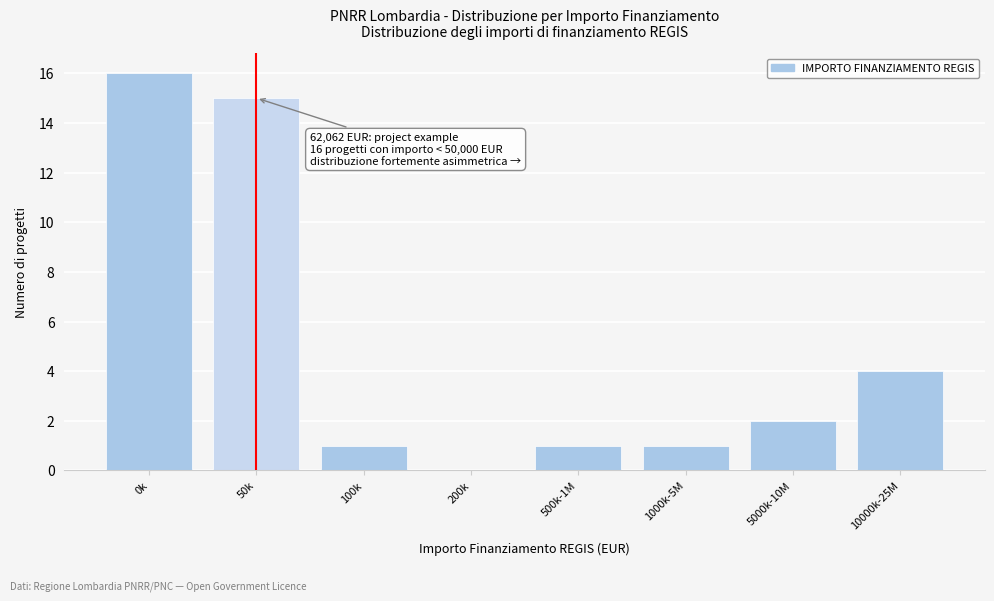

Reading left to right, what are all the values shown in this chart?

0k=16	50k=15	100k=1	200k=0	500k-1M=1	1000k-5M=1	5000k-10M=2	10000k-25M=4